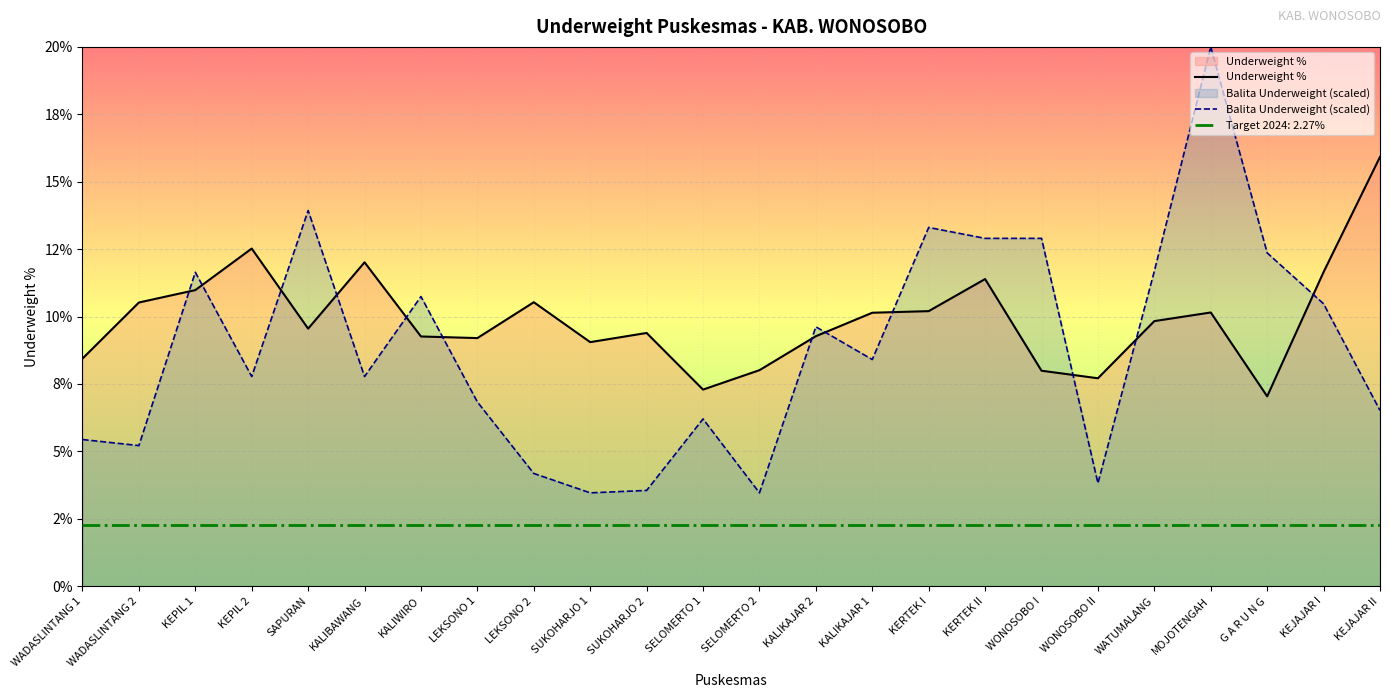

The value of Balita Underweight (scaled) at KALIBAWANG is 7.8. True or false?

True